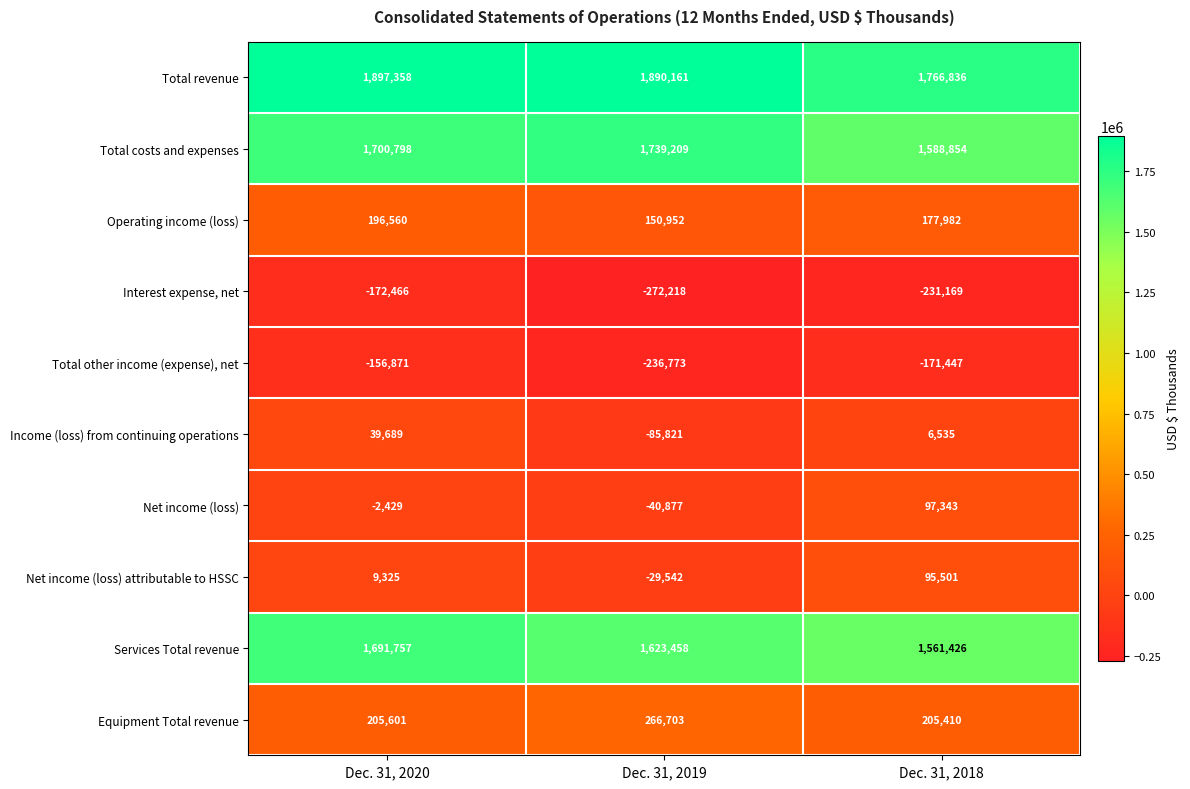

Where does the Income (loss) from continuing operations series first go above 6535?

Dec. 31, 2020